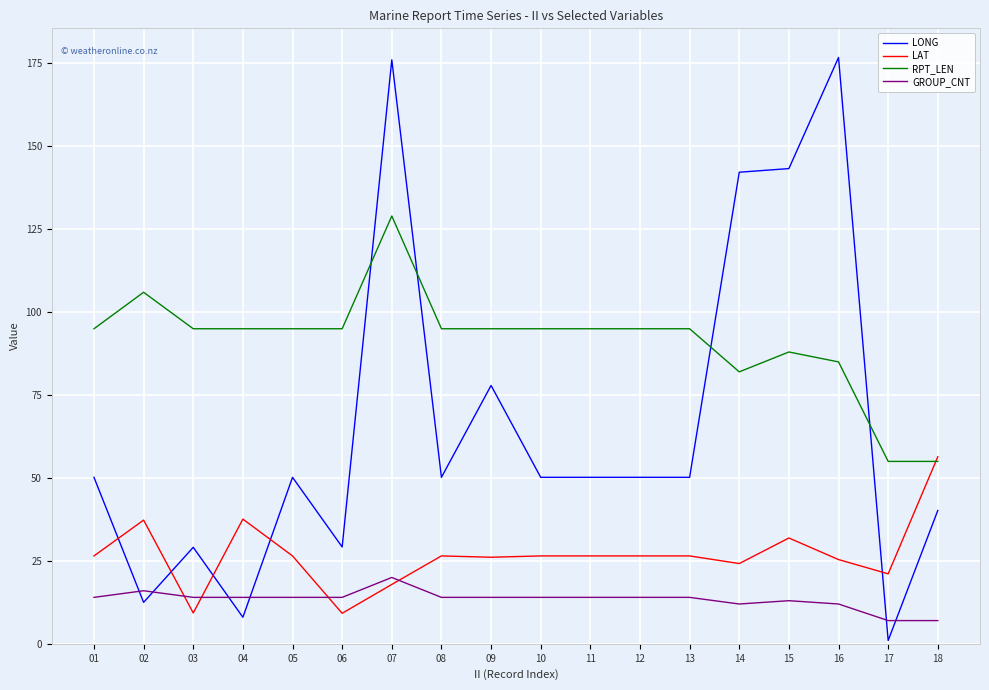

At which category does the chart reach its minimum across all series?

17